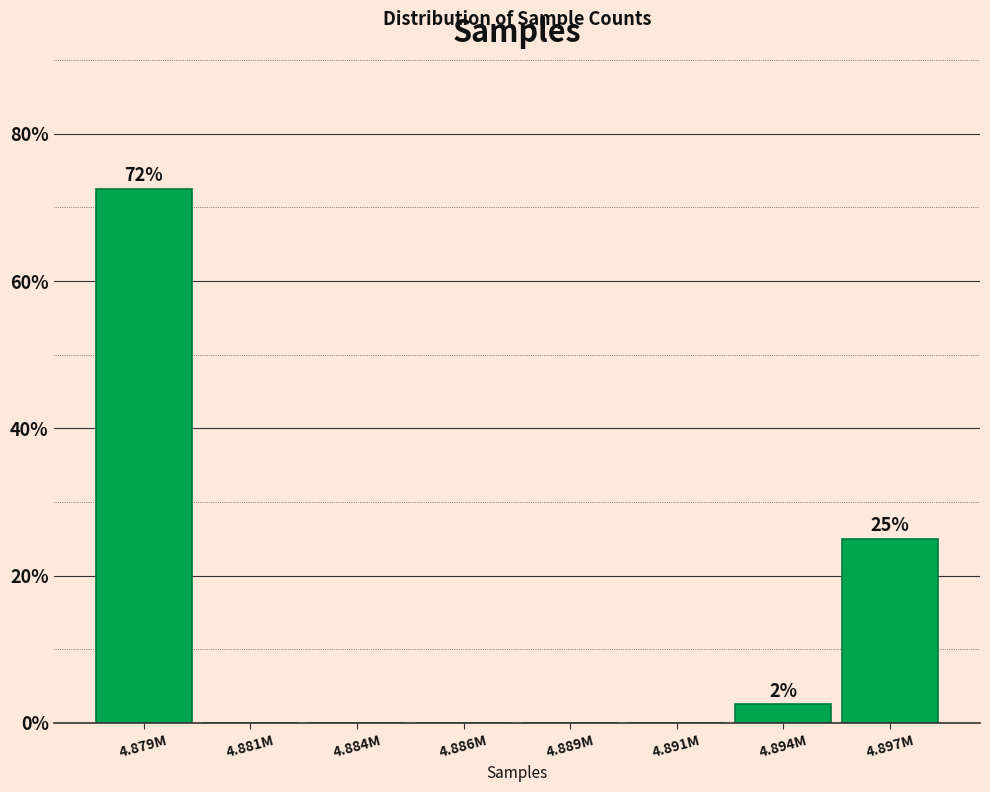

Reading left to right, list all the values displayed in this chart.

4.879M=72.5	4.881M=0.0	4.884M=0.0	4.886M=0.0	4.889M=0.0	4.891M=0.0	4.894M=2.5	4.897M=25.0